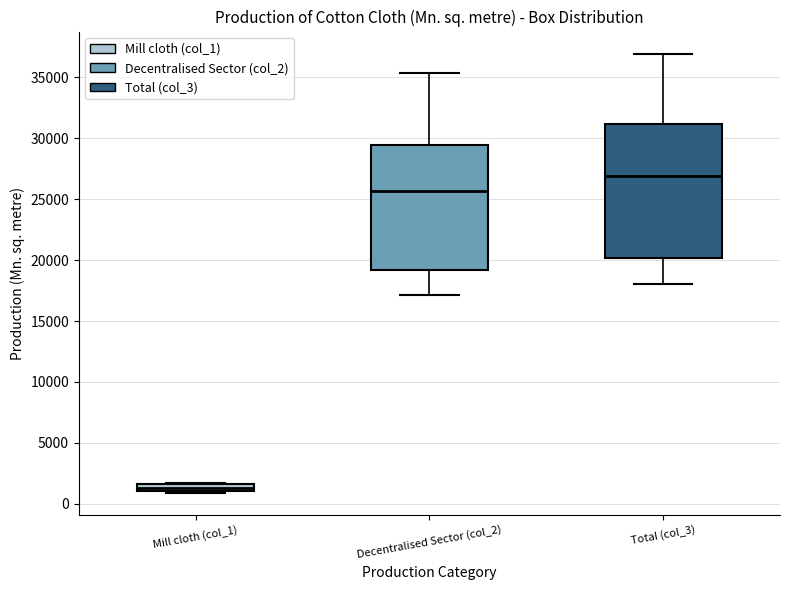

Comparing the boxes themselves (not the whiskers), which one is the tallest?

Total (col_3)